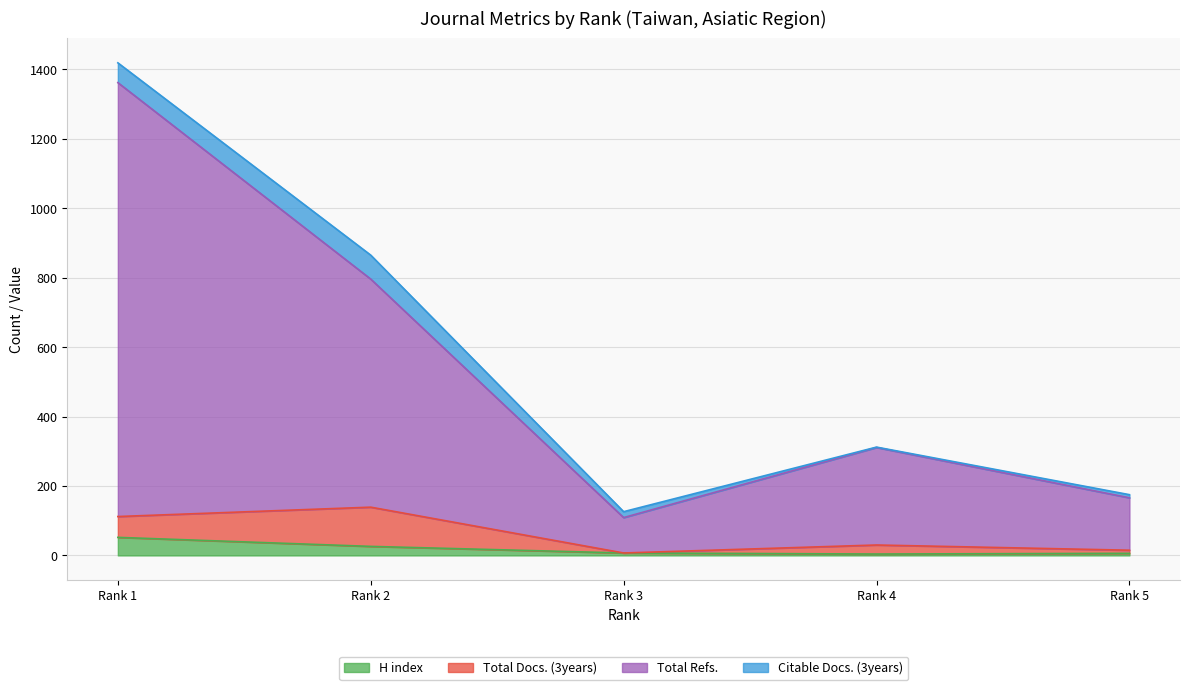

How many lines are shown in the chart?

4